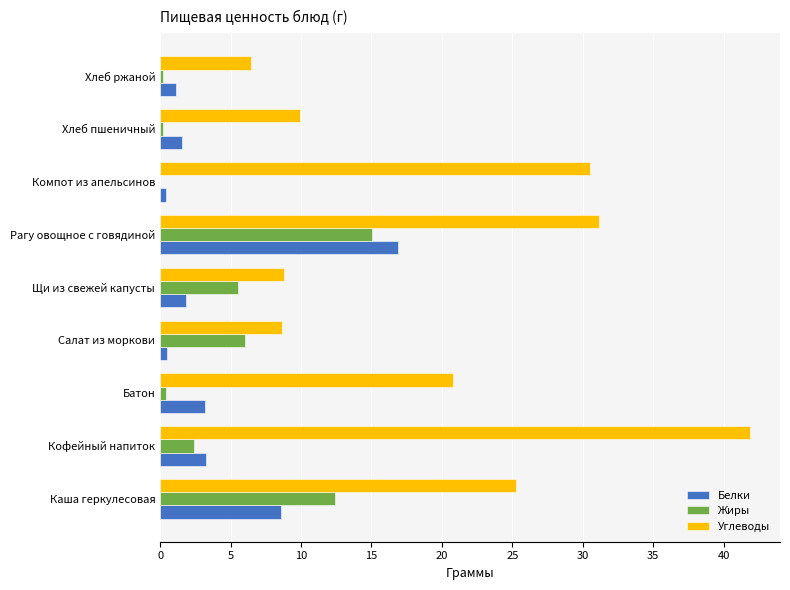

The value of Углеводы at Батон is 34.3. True or false?

False